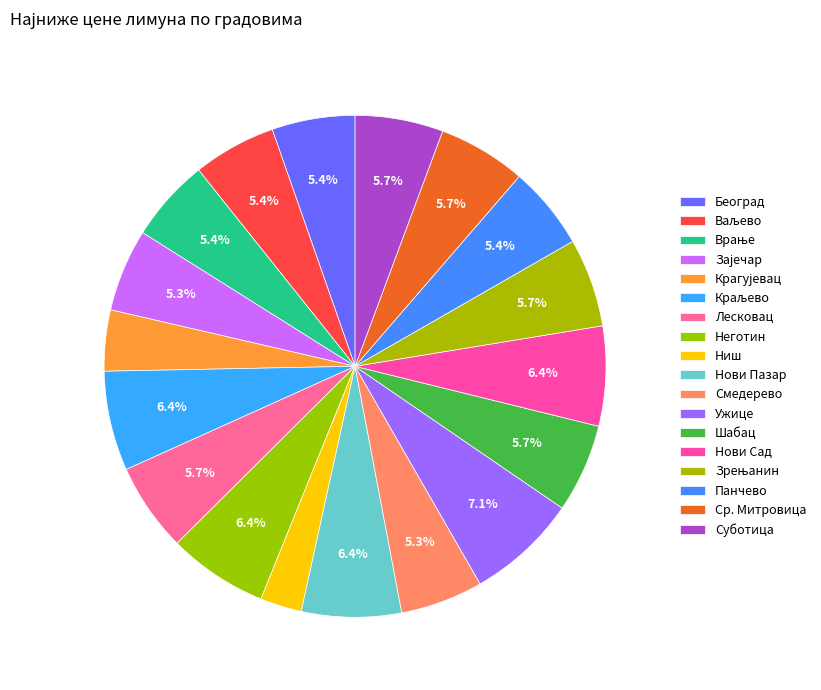

How many segments does this pie chart have?

18